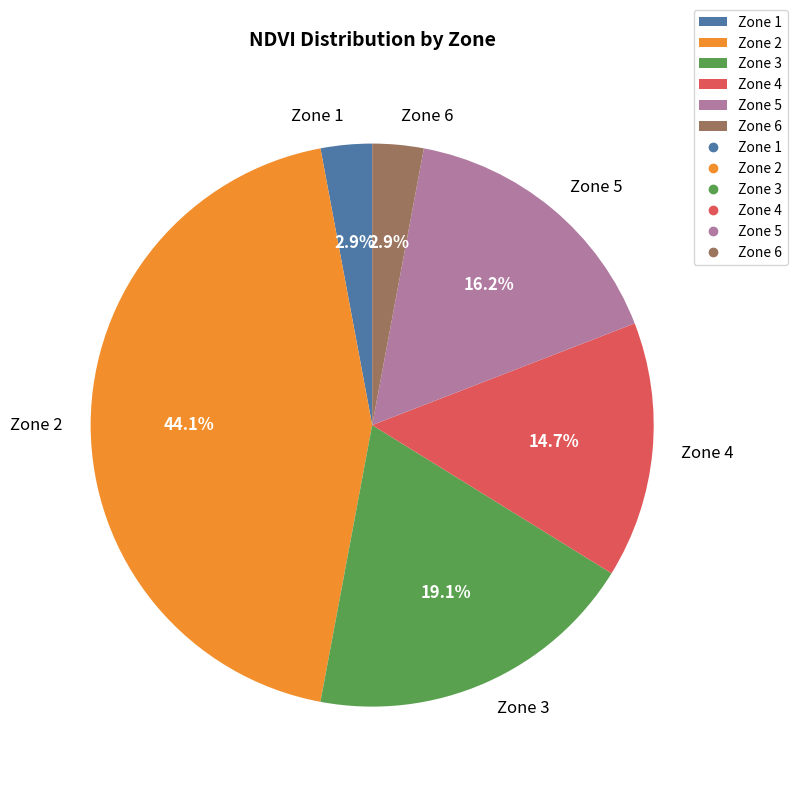

How many segments does this pie chart have?

6